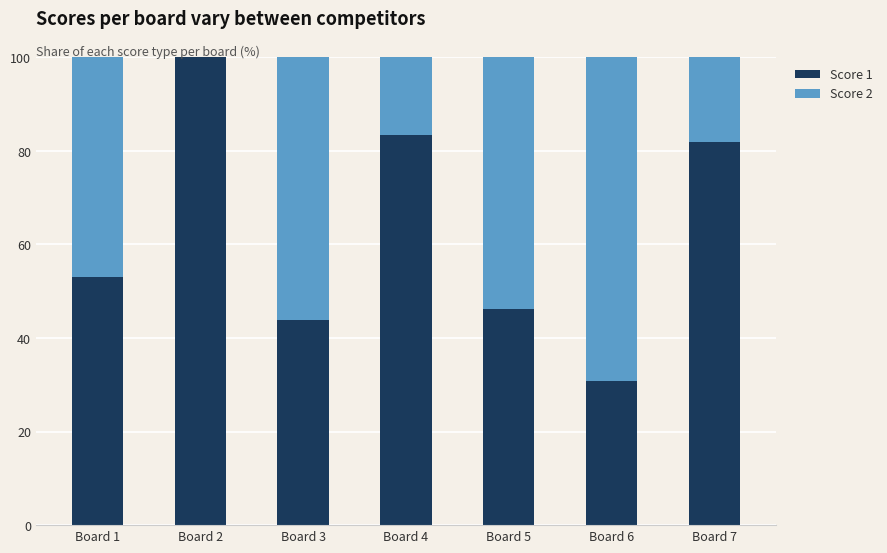

How many data points in Score 1 are above 52?

4